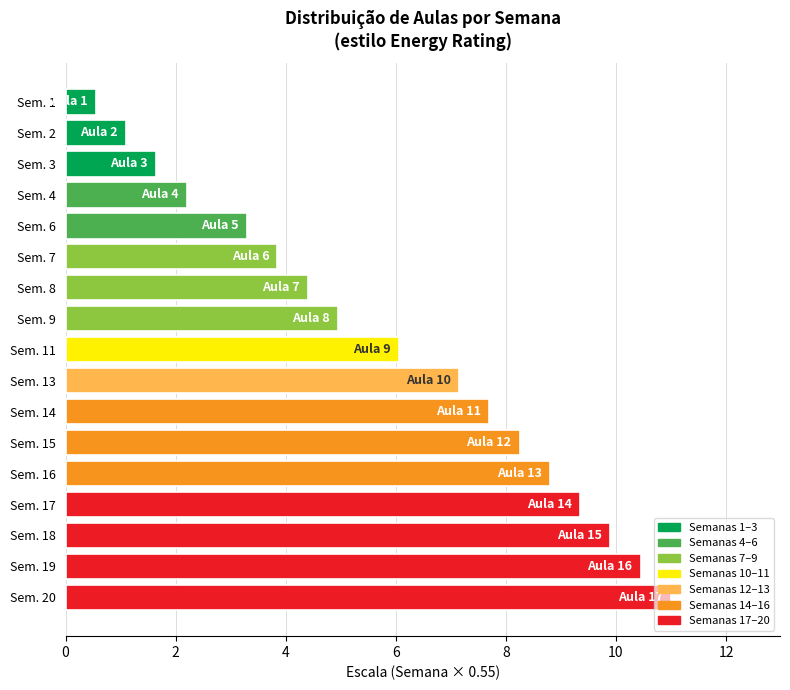

List the labels in order of value, smallest first.

Sem. 1, Sem. 2, Sem. 3, Sem. 4, Sem. 6, Sem. 7, Sem. 8, Sem. 9, Sem. 11, Sem. 13, Sem. 14, Sem. 15, Sem. 16, Sem. 17, Sem. 18, Sem. 19, Sem. 20